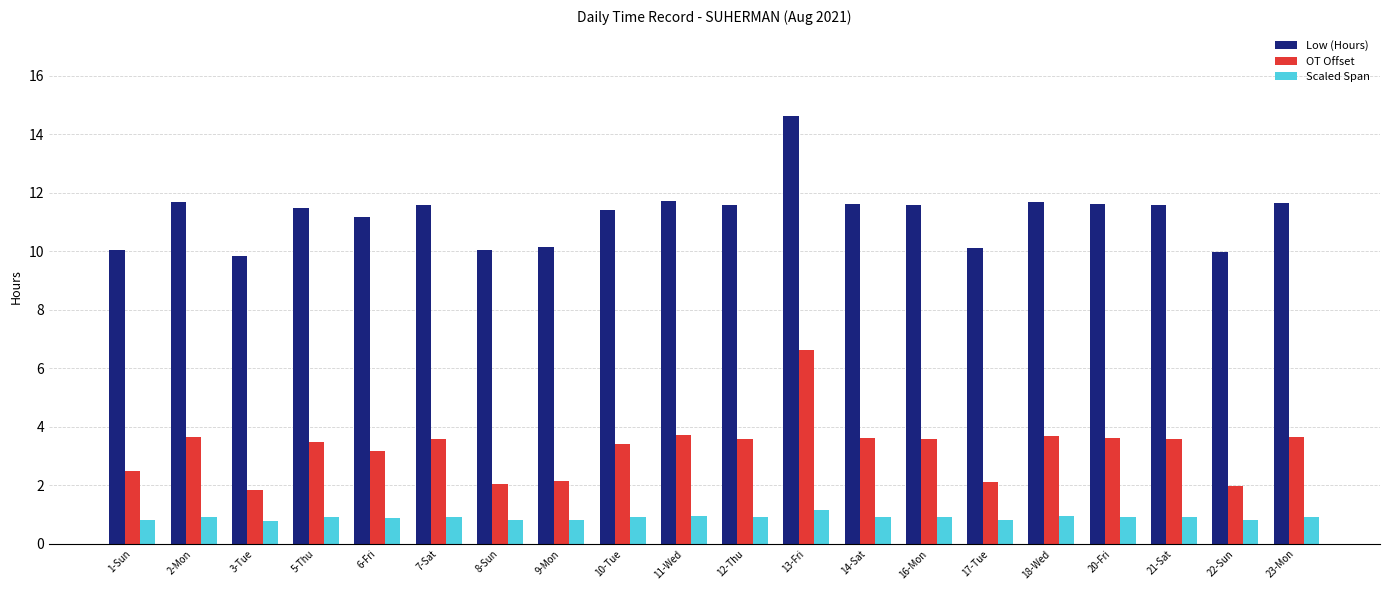

What is the maximum value shown in the chart?

14.6